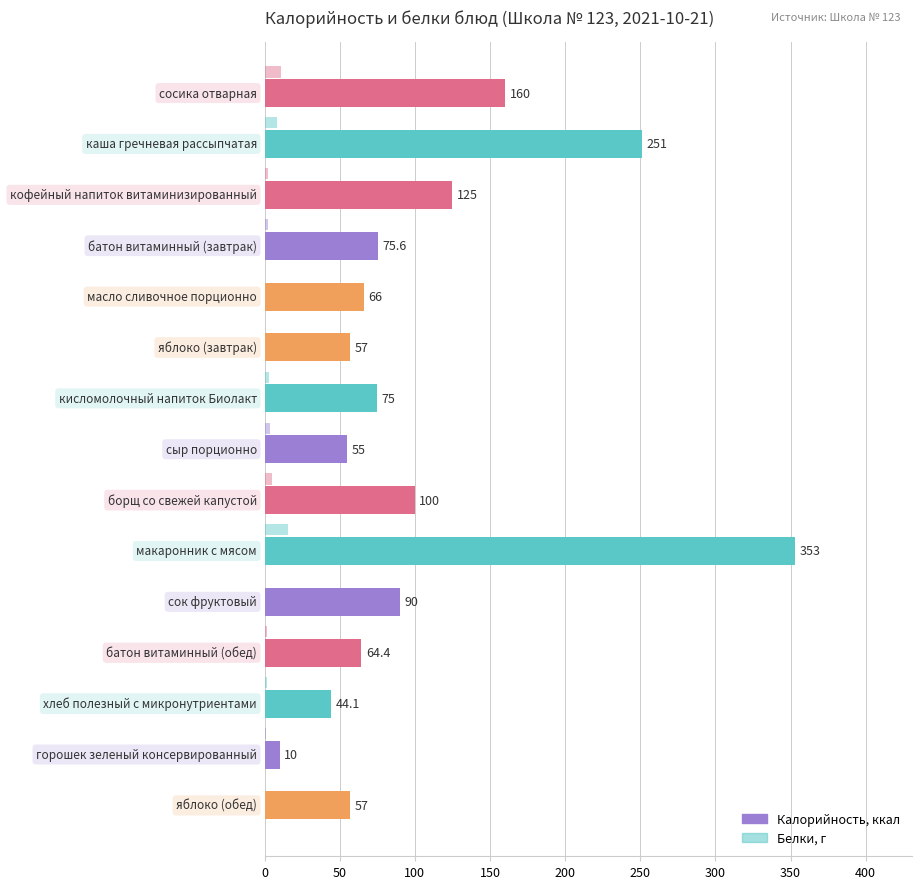

How many data points does each series have?

15